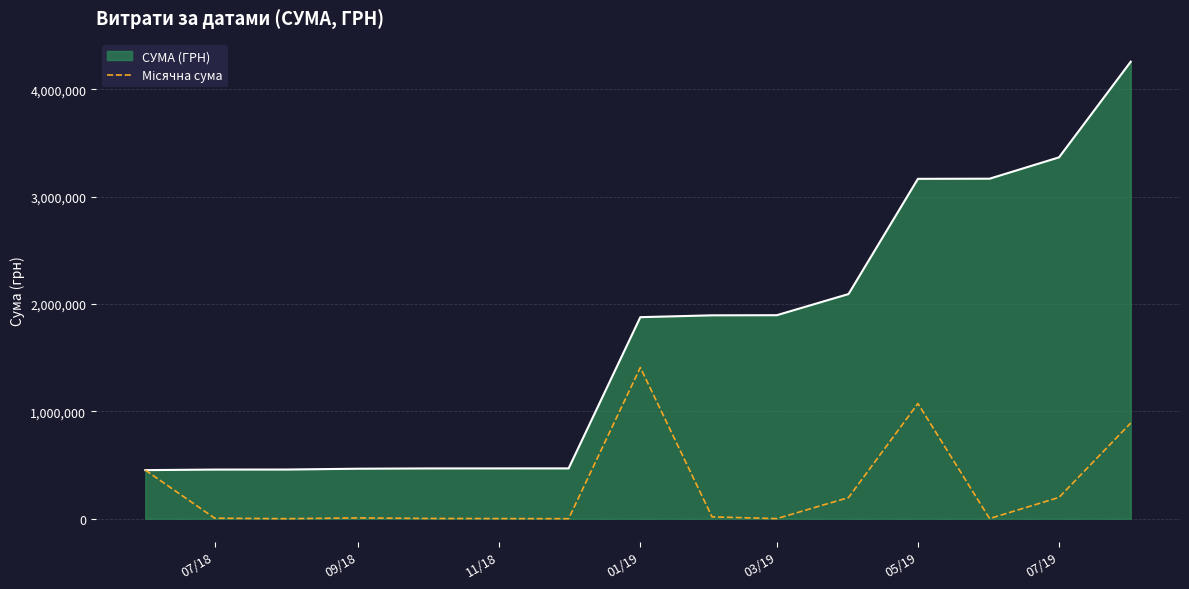

Which series has the widest spread of values?

СУМА (ГРН)